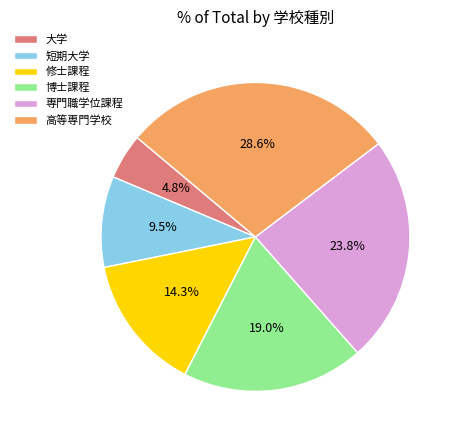

Is it true that 大学 is 5% of the pie?

True